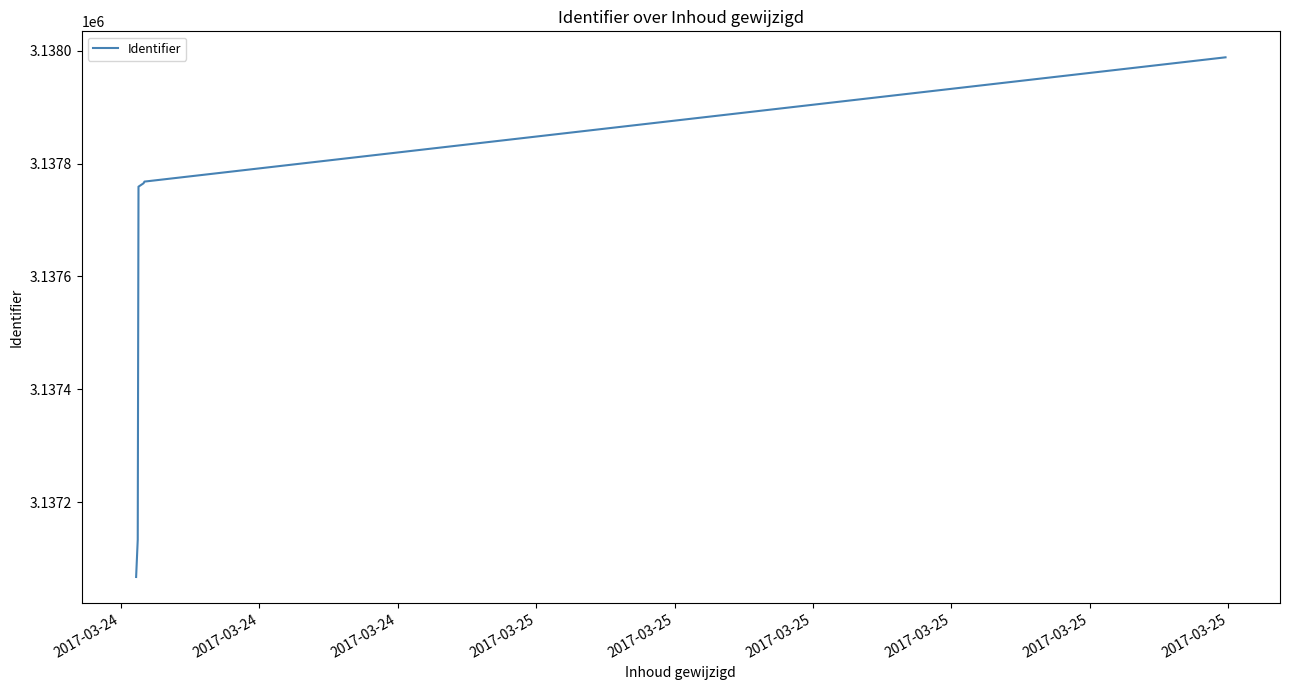

What is the difference between the maximum and minimum values?

920